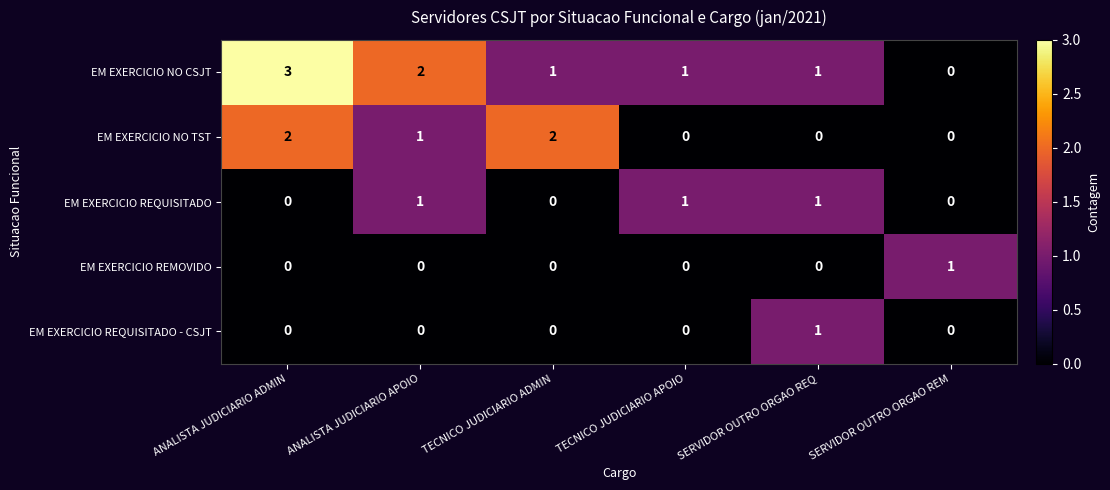

The EM EXERCICIO REQUISITADO series shows 0 at TECNICO JUDICIARIO ADMIN. True or false?

True